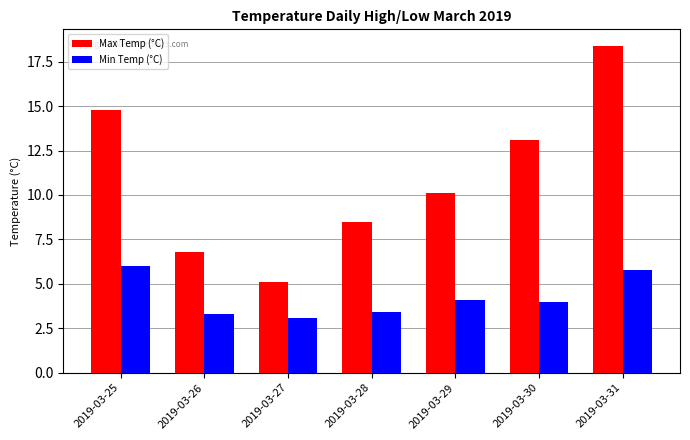

Does the chart contain stacked bars?

No